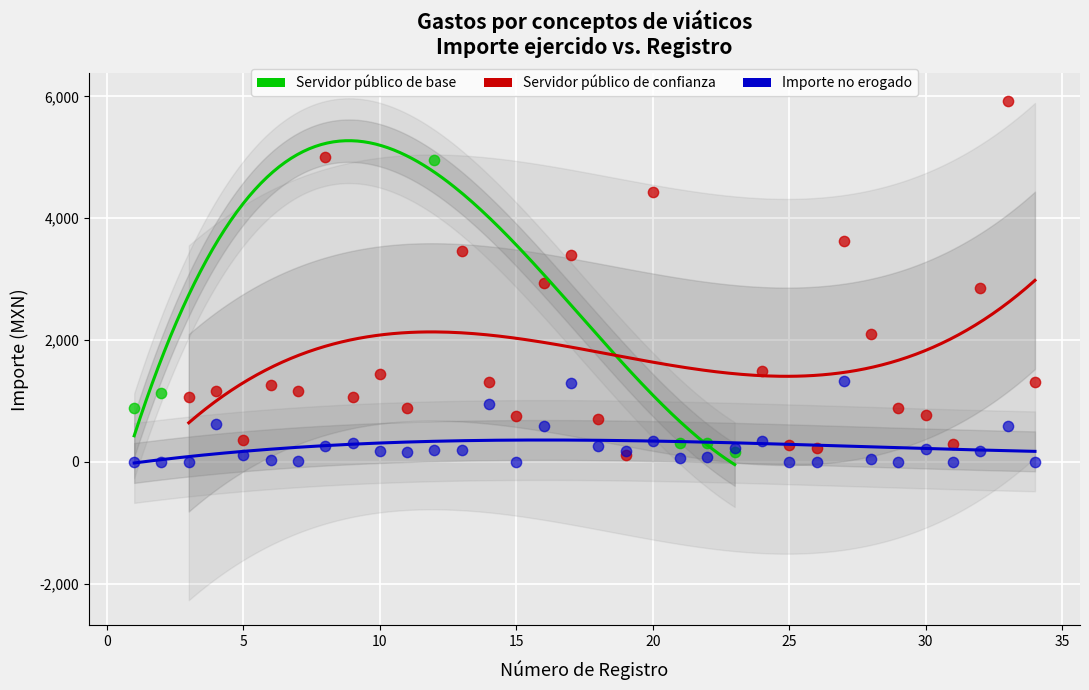

Which series reaches the maximum Y coordinate?

Servidor público de confianza